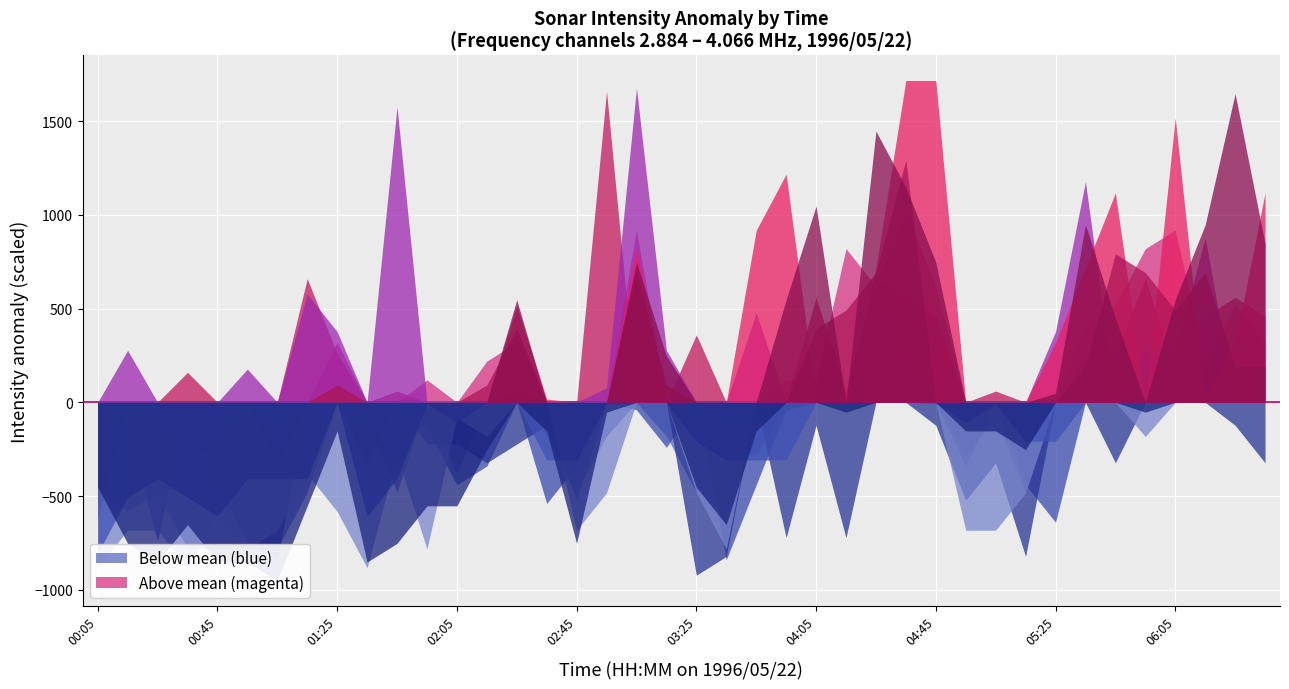

What is the minimum value for 3.327?

0.6